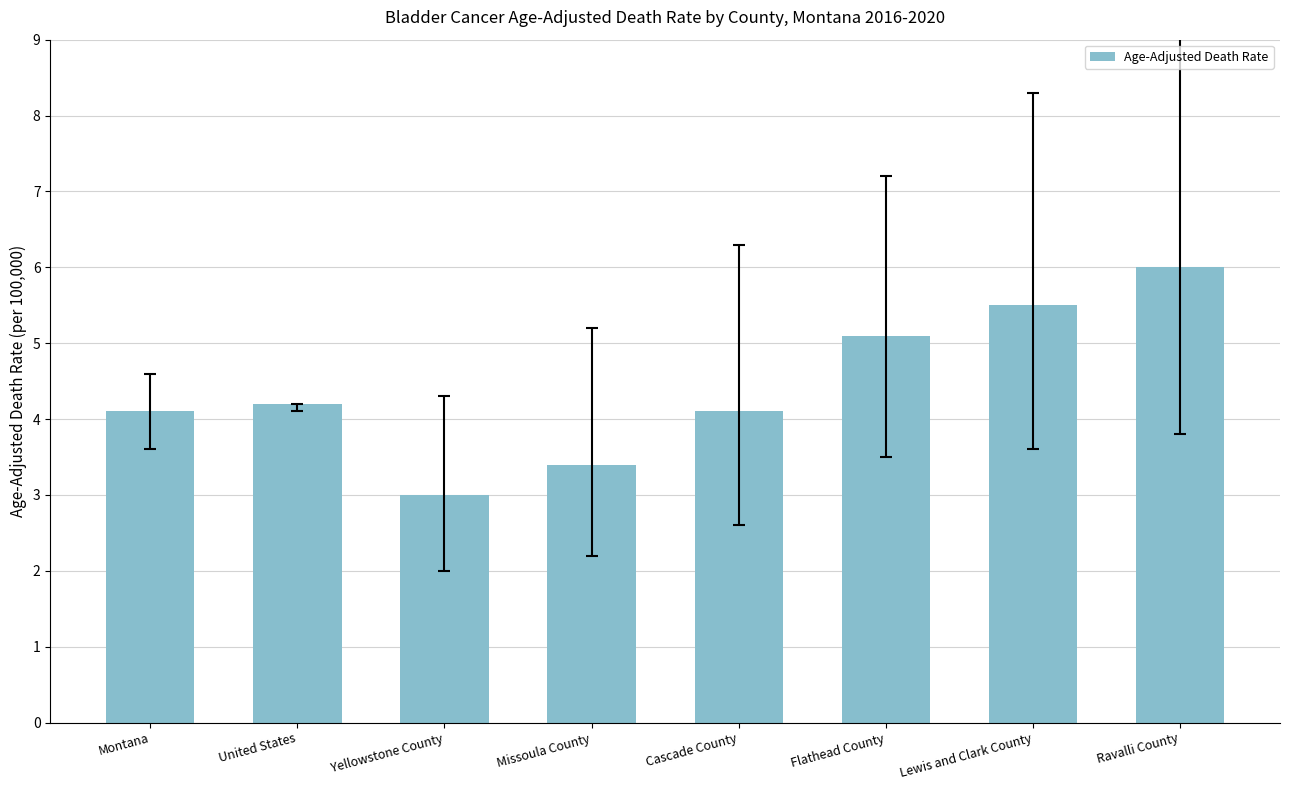

Which category has the highest value across all series?

Ravalli County